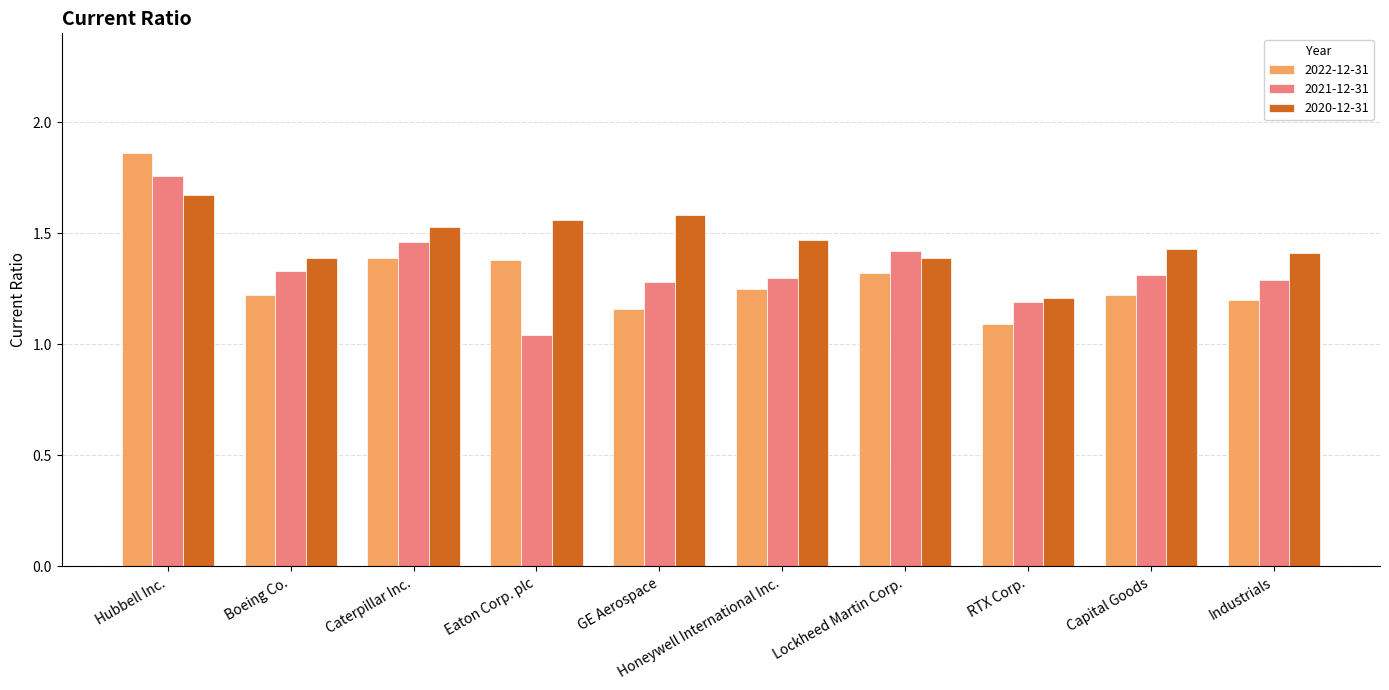

How many categories are shown in the chart?

10